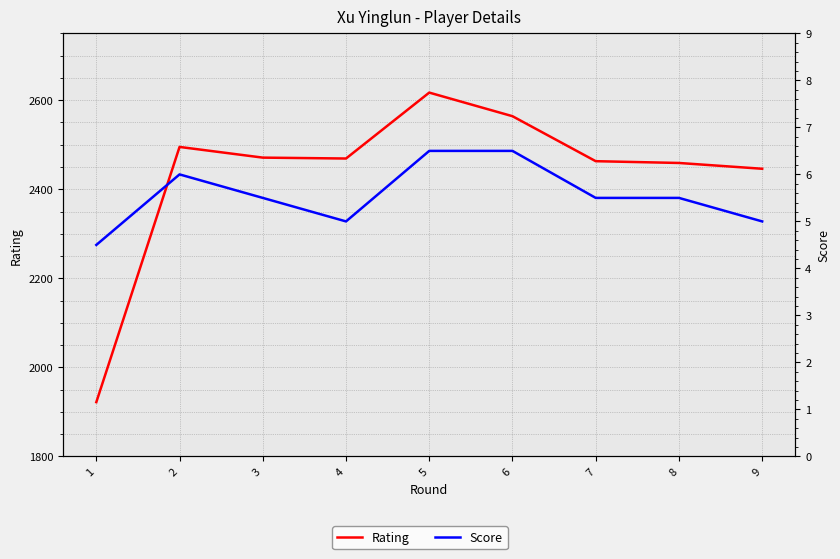

List the labels in order of Rating value, smallest first.

1, 9, 8, 7, 4, 3, 2, 6, 5